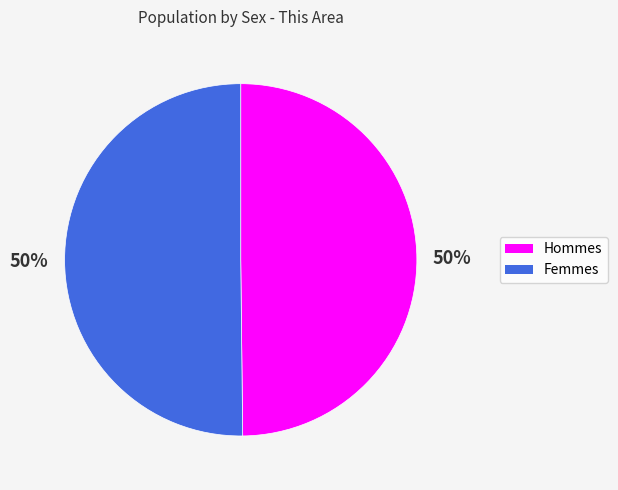

To the nearest percent, what is the average slice percentage?

50%